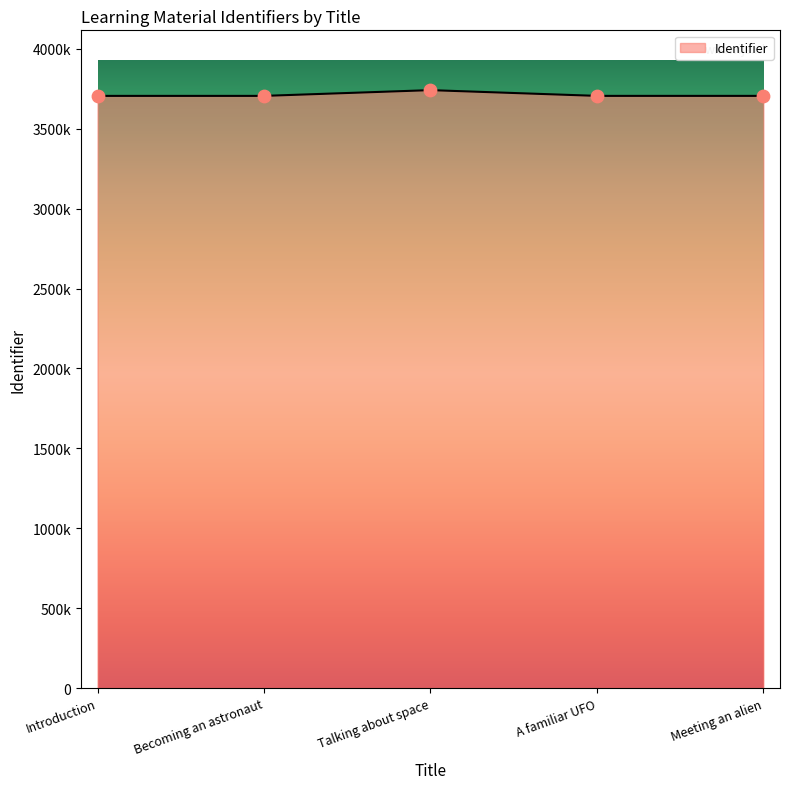

Which has a higher value, Becoming an astronaut or Introduction?

Becoming an astronaut